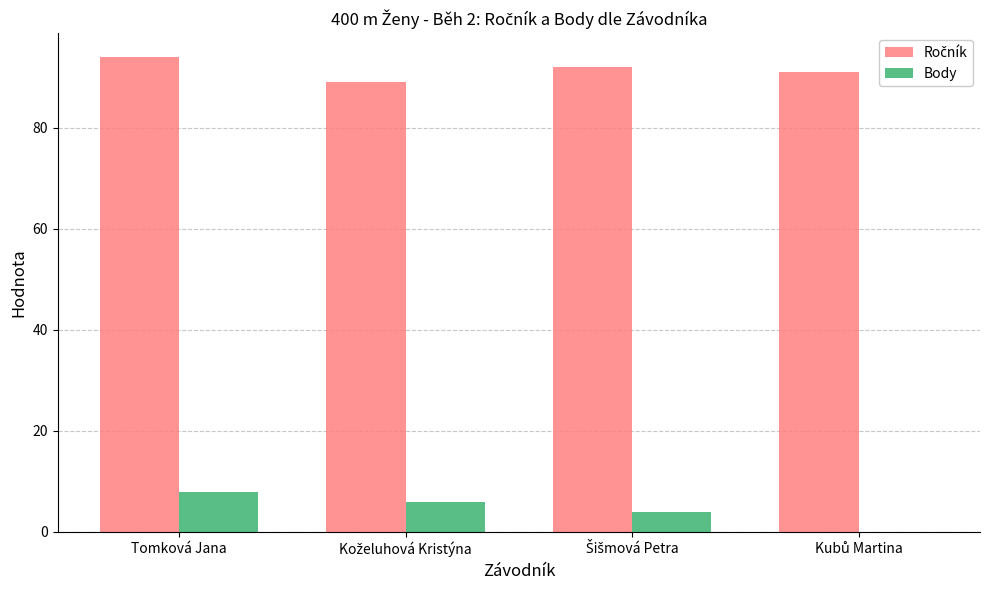

At which category is the sum across all series the highest?

Tomková Jana